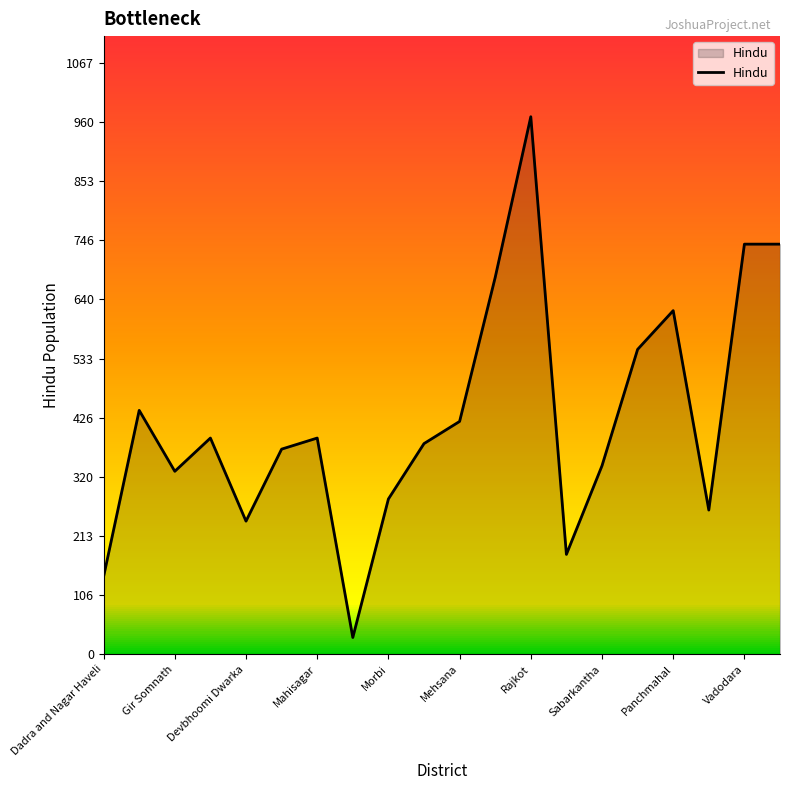

At which label does Hindu reach its peak?

Rajkot